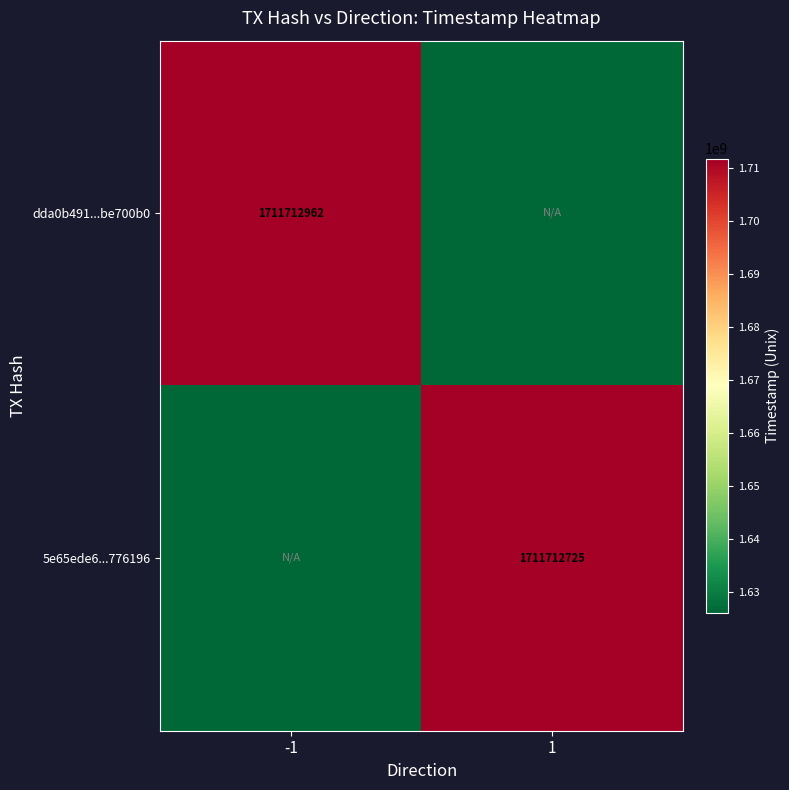

Is it true that 5e65ede6...776196 equals 1626127088.8 at -1?

True